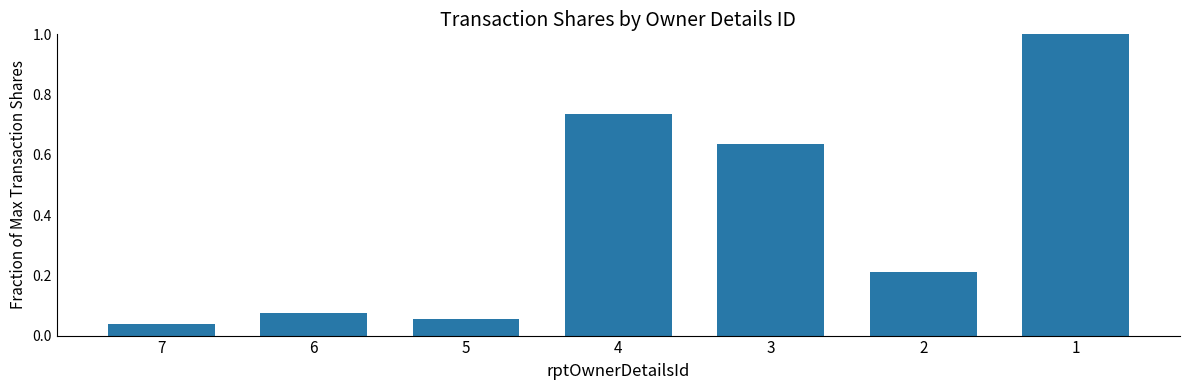

What is the change in value from 3 to 2?

-0.4